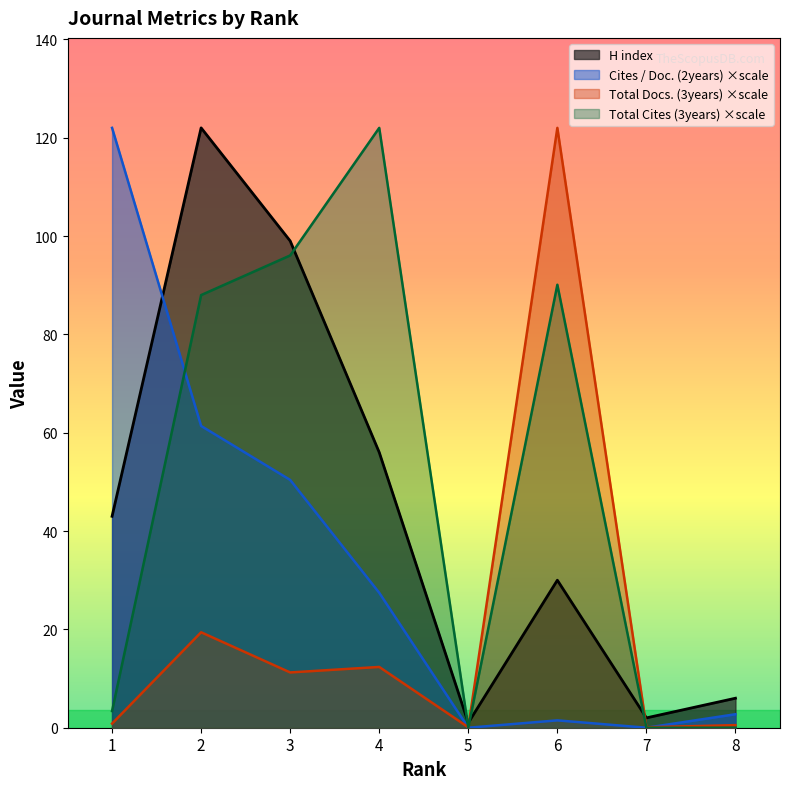

The Total Cites (3years) series shows 0.0 at 7. True or false?

True